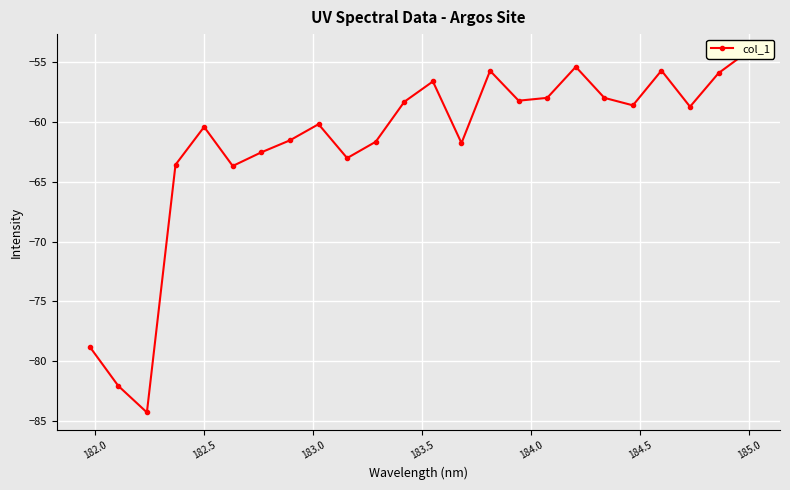

How many data points are less than -58?

16